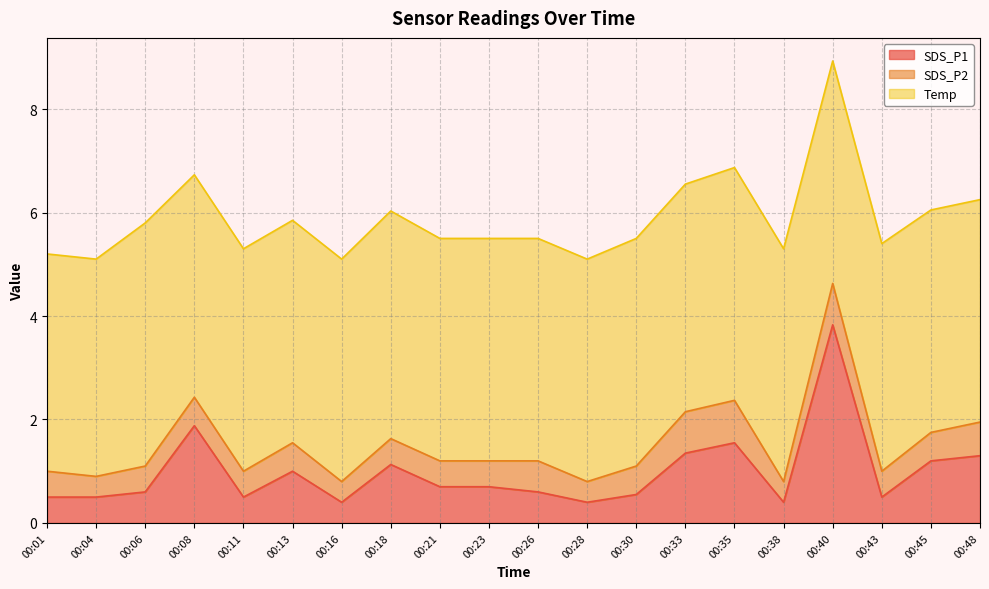

List the labels in order of SDS_P2 value, largest first.

00:35, 00:33, 00:40, 00:48, 00:26, 00:08, 00:13, 00:30, 00:45, 00:01, 00:06, 00:11, 00:18, 00:21, 00:23, 00:43, 00:04, 00:16, 00:28, 00:38